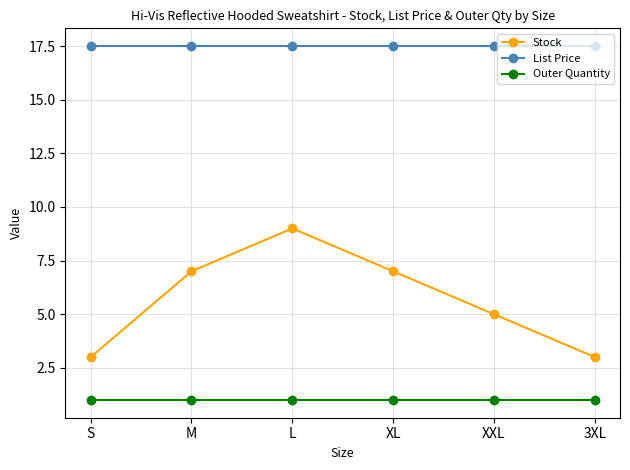

What is the maximum value shown in the chart?

17.5